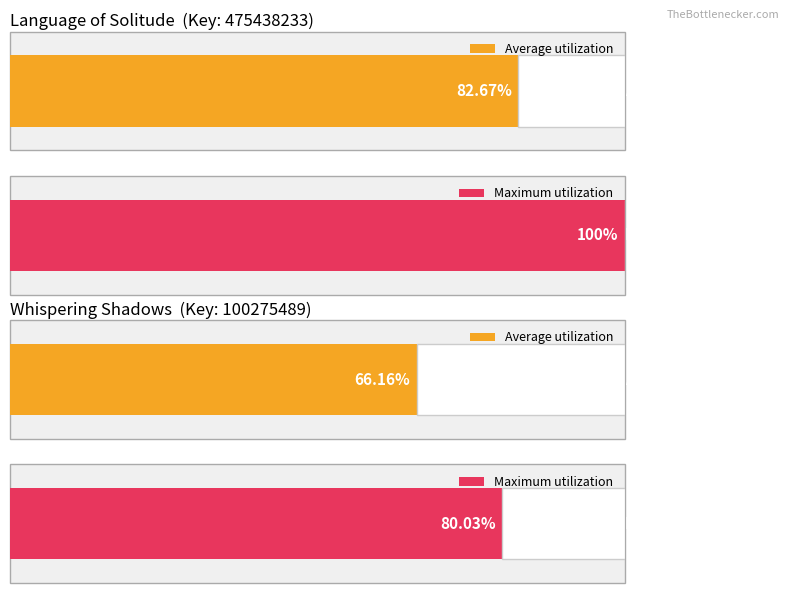

List the labels in order of value, smallest first.

Whispering Shadows, Language of Solitude